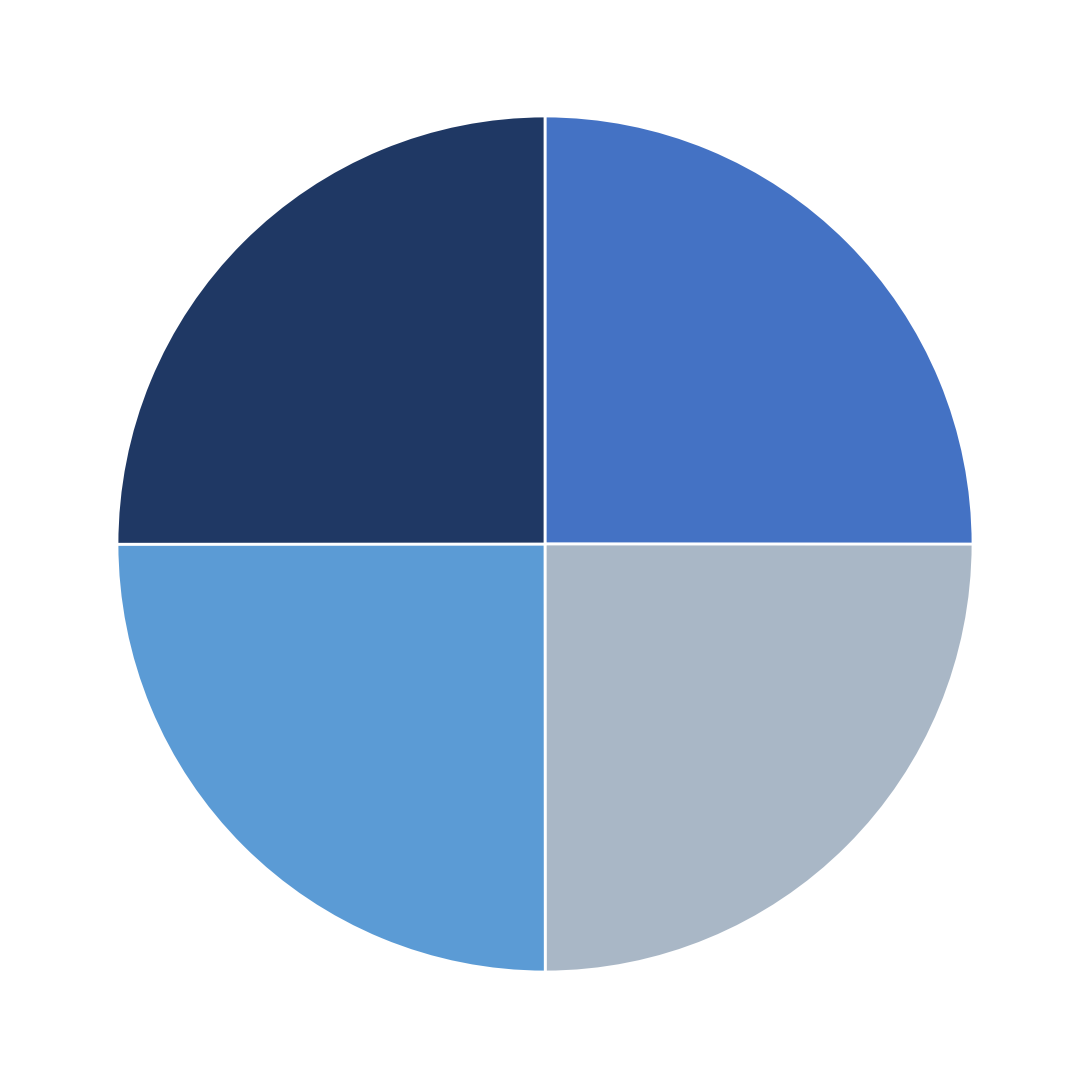

Count the number of slices in the pie.

4